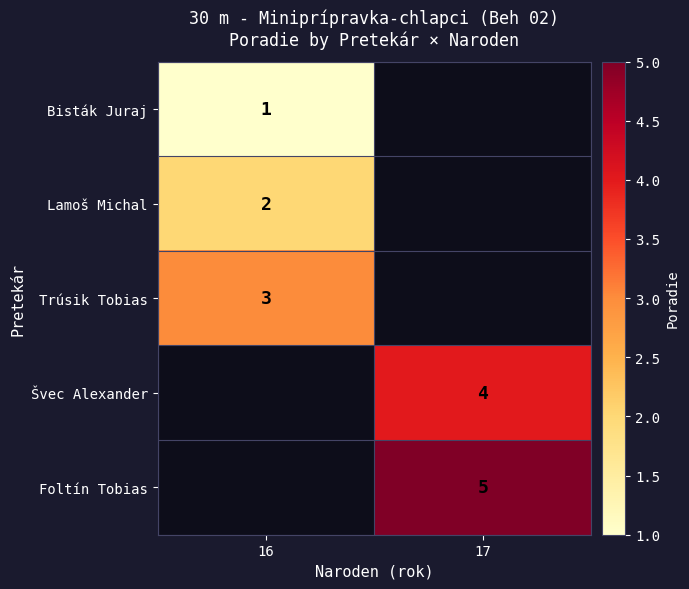

True or false: Švec Alexander has a value of 4 at 17.

True